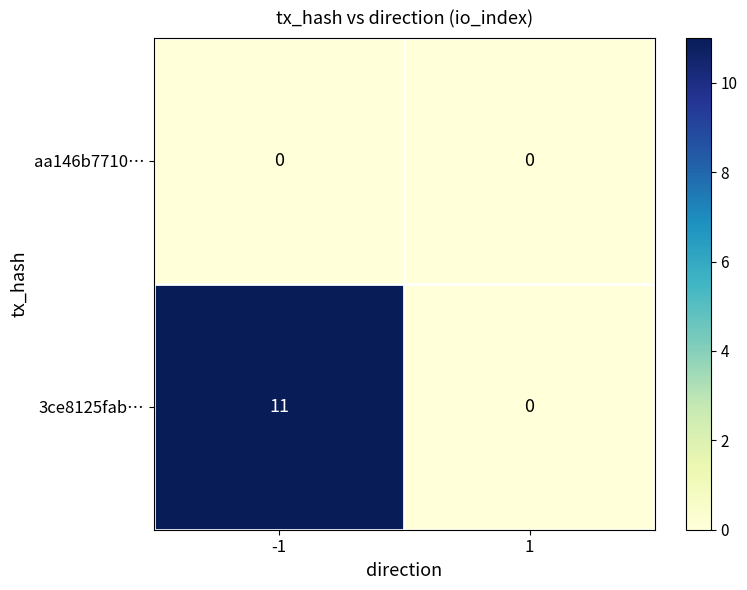

Rank the series at -1 from highest to lowest value.

3ce8125fab…, aa146b7710…